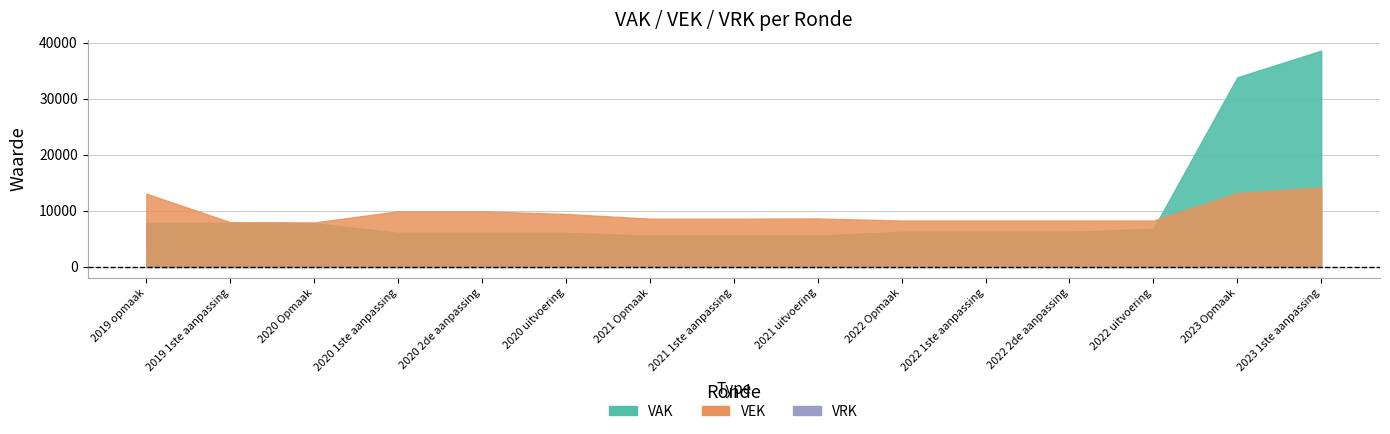

List the labels in order of VAK value, smallest first.

2021 uitvoering, 2021 Opmaak, 2021 1ste aanpassing, 2020 uitvoering, 2020 1ste aanpassing, 2020 2de aanpassing, 2022 Opmaak, 2022 1ste aanpassing, 2022 2de aanpassing, 2022 uitvoering, 2020 Opmaak, 2019 opmaak, 2019 1ste aanpassing, 2023 Opmaak, 2023 1ste aanpassing